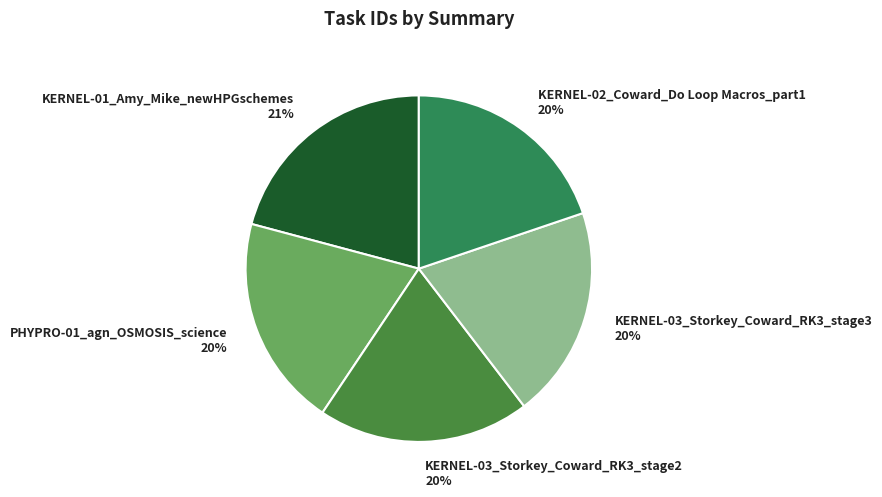

What percentage is the KERNEL-03_Storkey_Coward_RK3_stage2 slice, to the nearest percent?

20%